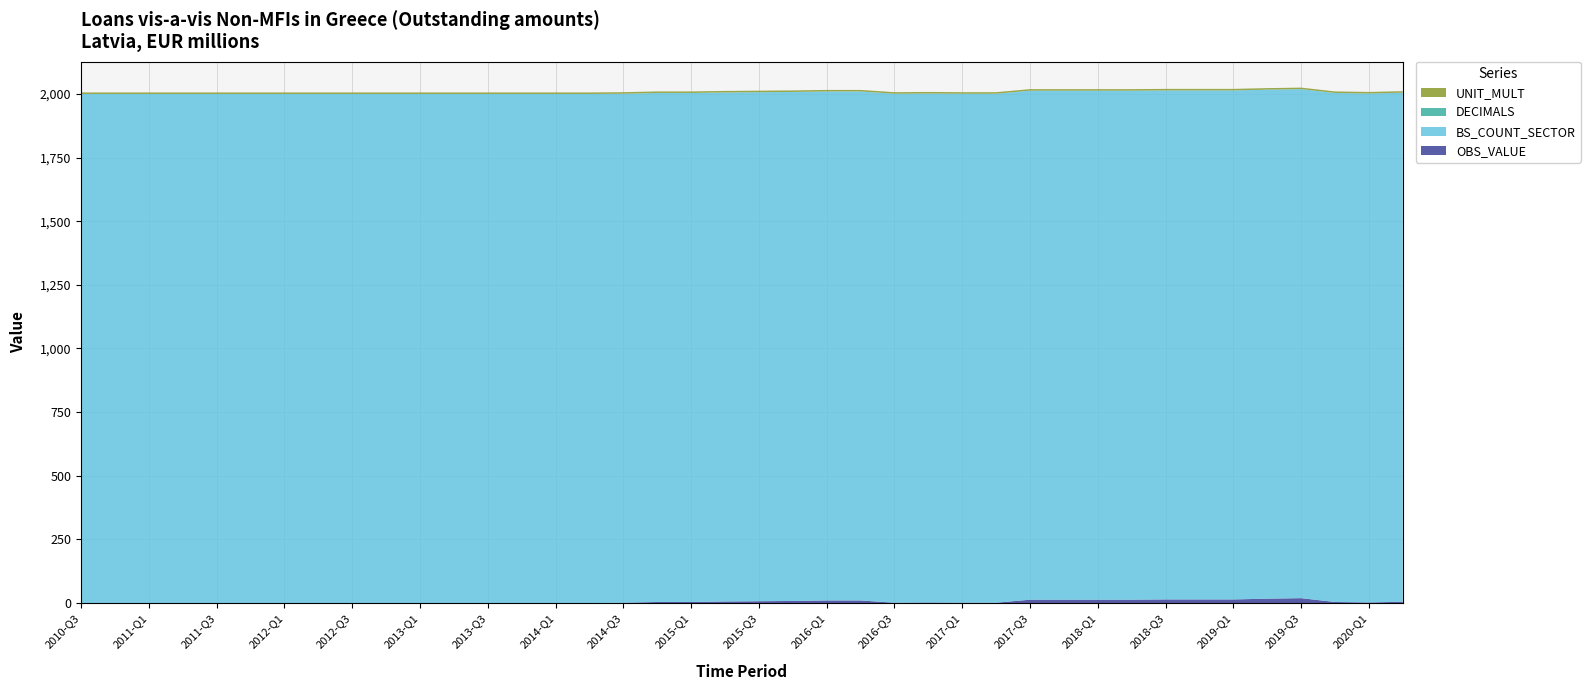

Reading left to right, extract all data points from this chart.

OBS_VALUE: 0	0	0	0	0	0	0	0	0	0	0	0	0	0	0	0	1	4	4	6	7	8	10	10	1	2	1	1	13	13	13	13	14	14	14	17	19	4	2	5
BS_COUNT_SECTOR: 2000	2000	2000	2000	2000	2000	2000	2000	2000	2000	2000	2000	2000	2000	2000	2000	2000	2000	2000	2000	2000	2000	2000	2000	2000	2000	2000	2000	2000	2000	2000	2000	2000	2000	2000	2000	2000	2000	2000	2000
DECIMALS: 0	0	0	0	0	0	0	0	0	0	0	0	0	0	0	0	0	0	0	0	0	0	0	0	0	0	0	0	0	0	0	0	0	0	0	0	0	0	0	0
UNIT_MULT: 6	6	6	6	6	6	6	6	6	6	6	6	6	6	6	6	6	6	6	6	6	6	6	6	6	6	6	6	6	6	6	6	6	6	6	6	6	6	6	6